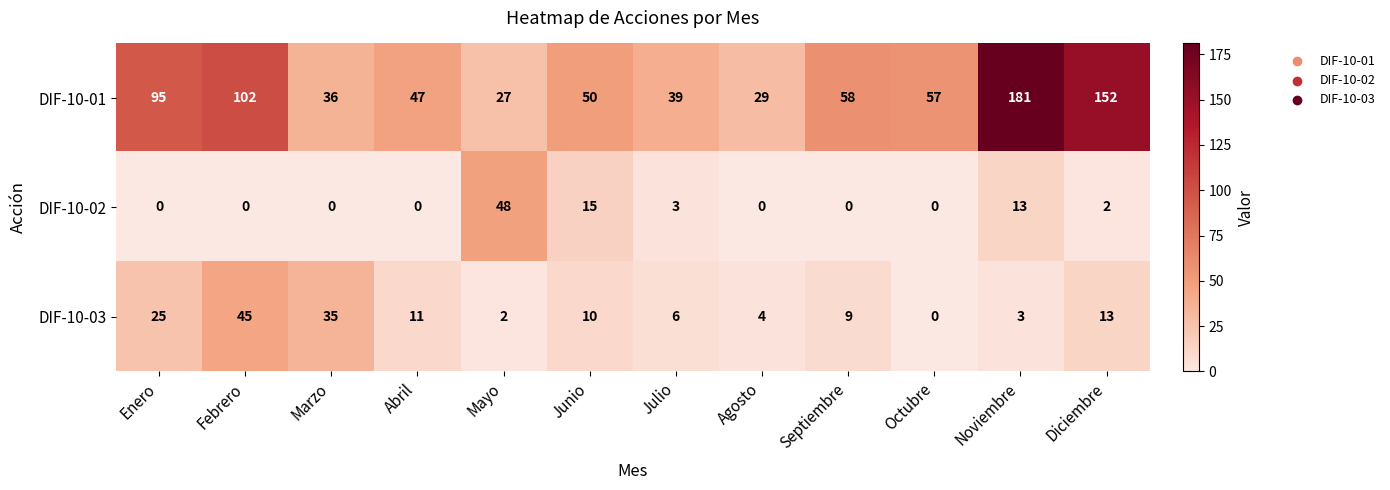

Rank the series by their maximum value, from highest to lowest.

DIF-10-01, DIF-10-02, DIF-10-03